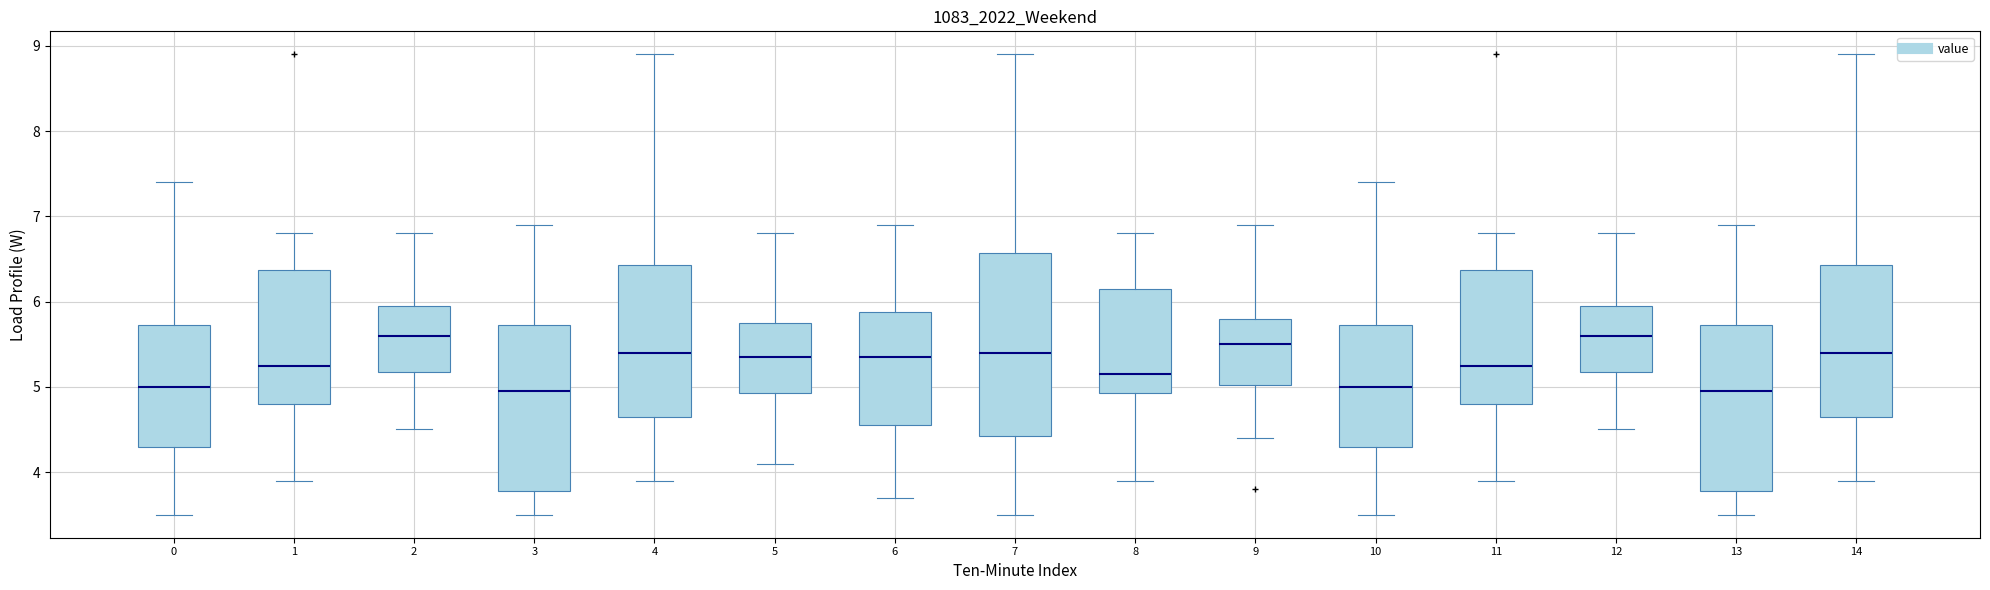

Reading left to right, transcribe this box plot: for each box, give where its median line is, the range the box spans, and where its two whiskers end, as read against the y-axis. The values are not printed on the chart, so give them approximately, as read against the axis.

0: median 5.0, box 4.3 to 5.7, whiskers 3.5 to 7.4
1: median 5.3, box 4.8 to 6.4, whiskers 3.9 to 6.8
2: median 5.6, box 5.2 to 6.0, whiskers 4.5 to 6.8
3: median 5.0, box 3.8 to 5.7, whiskers 3.5 to 6.9
4: median 5.4, box 4.7 to 6.4, whiskers 3.9 to 8.9
5: median 5.4, box 4.9 to 5.8, whiskers 4.1 to 6.8
6: median 5.4, box 4.6 to 5.9, whiskers 3.7 to 6.9
7: median 5.4, box 4.4 to 6.6, whiskers 3.5 to 8.9
8: median 5.2, box 4.9 to 6.2, whiskers 3.9 to 6.8
9: median 5.5, box 5.0 to 5.8, whiskers 4.4 to 6.9
10: median 5.0, box 4.3 to 5.7, whiskers 3.5 to 7.4
11: median 5.3, box 4.8 to 6.4, whiskers 3.9 to 6.8
12: median 5.6, box 5.2 to 6.0, whiskers 4.5 to 6.8
13: median 5.0, box 3.8 to 5.7, whiskers 3.5 to 6.9
14: median 5.4, box 4.7 to 6.4, whiskers 3.9 to 8.9